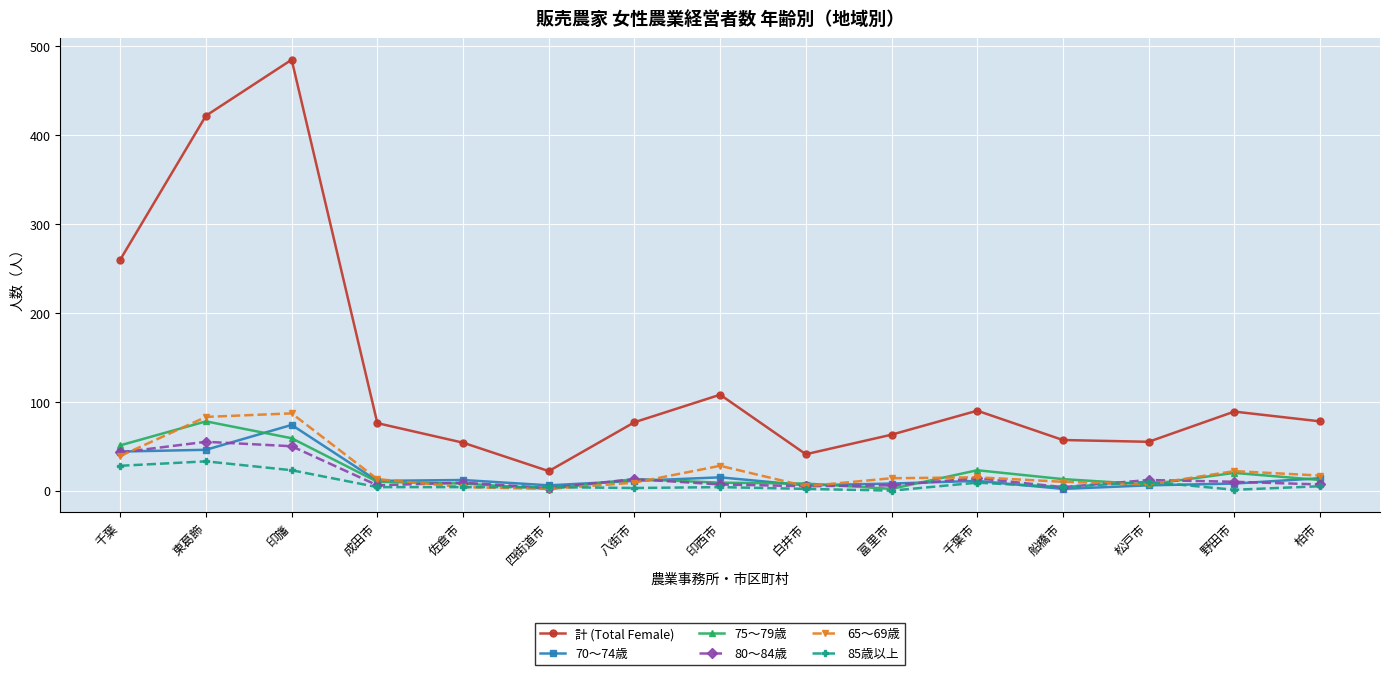

At which label does 計 (Total Female) reach its peak?

印旛